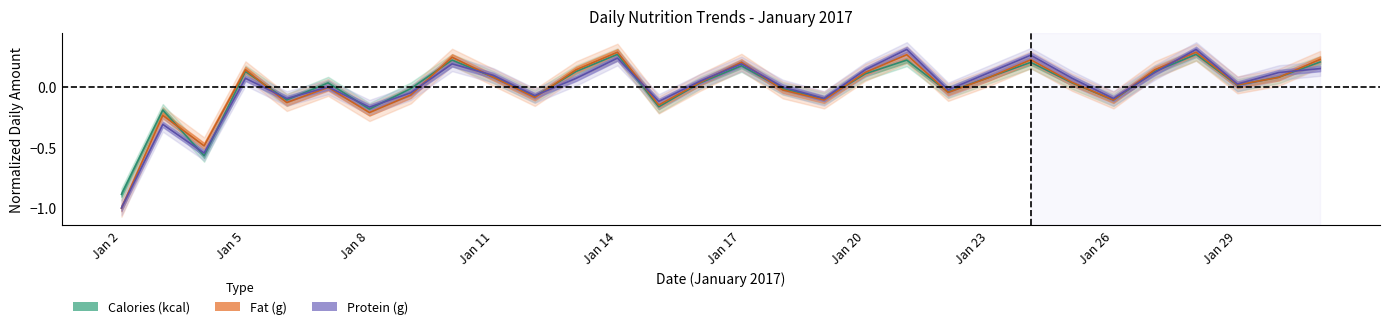

How many lines are shown in the chart?

3